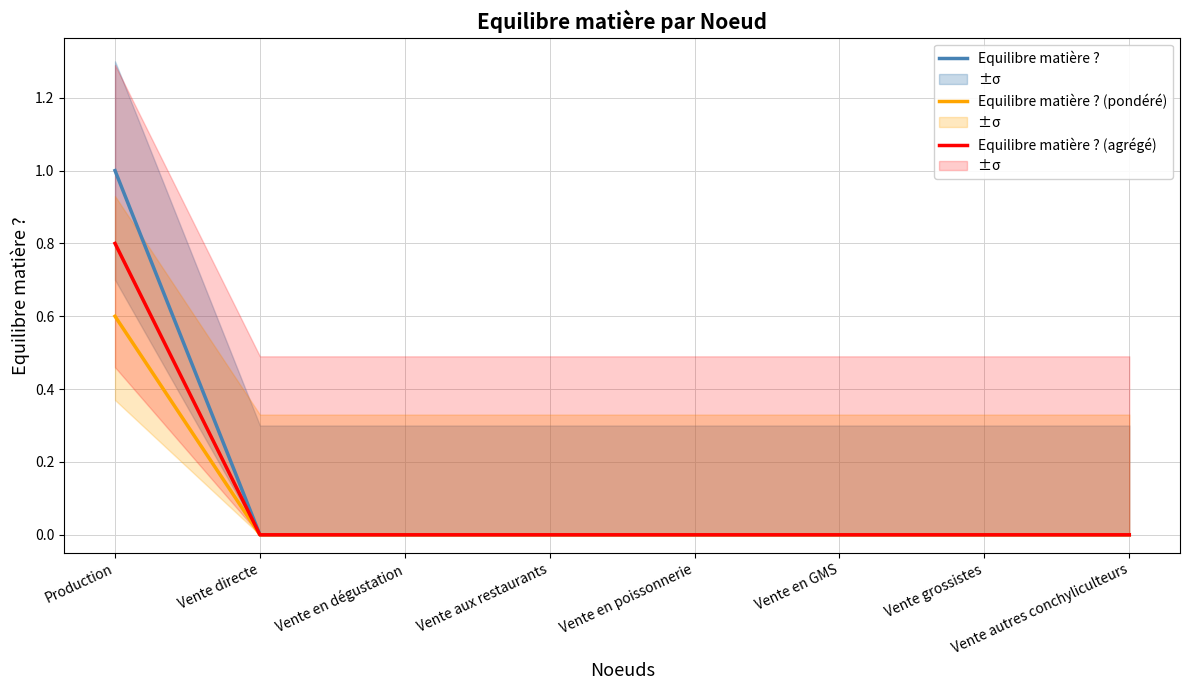

True or false: Equilibre matière ? (pondéré) and Equilibre matière ? cross at least once.

False